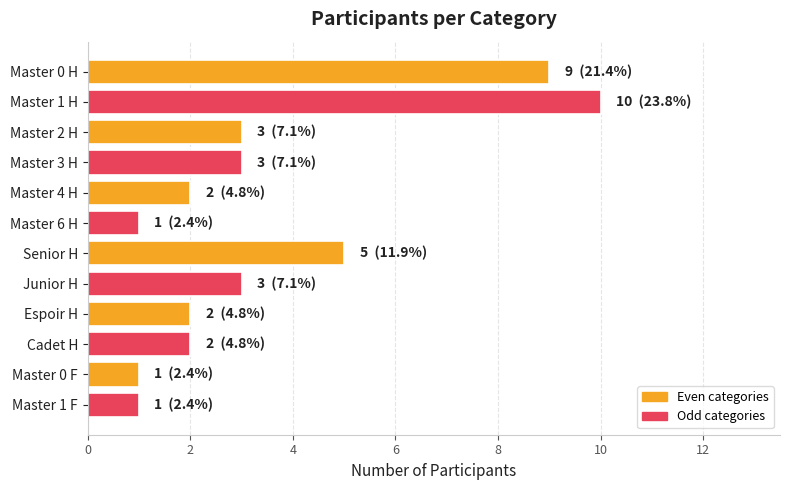

Reading top to bottom, transcribe all the data shown in this chart.

9	10	3	3	2	1	5	3	2	2	1	1